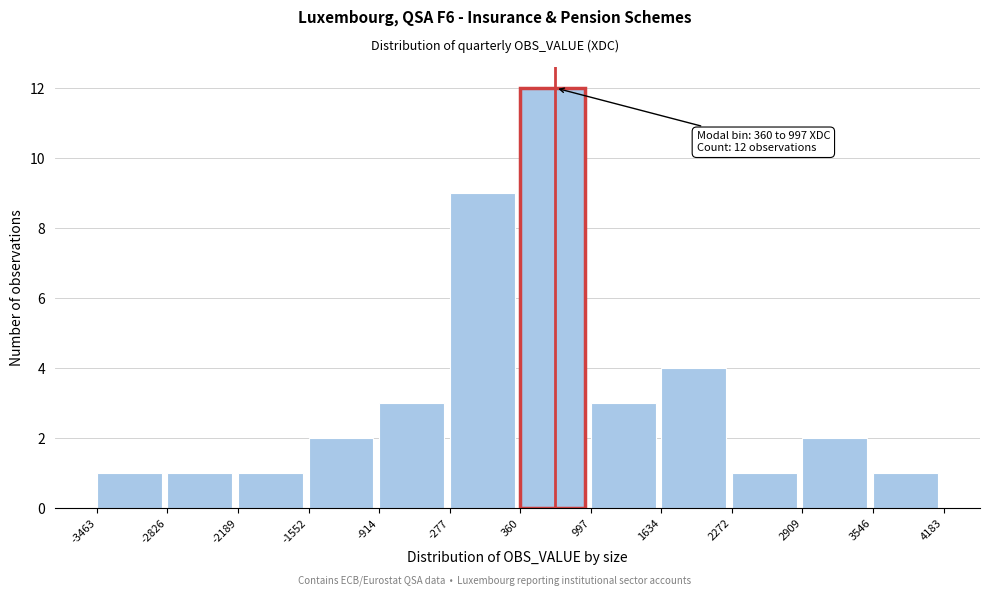

Which range on the x-axis has the tallest bar?

360 to 997